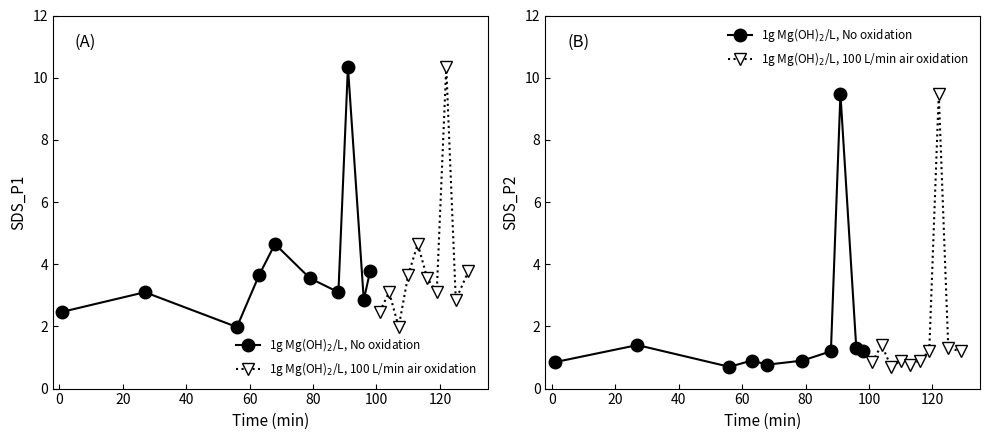

True or false: 1g Mg(OH)$_2$/L, 100 L/min air oxidation and 1g Mg(OH)$_2$/L, No oxidation cross at least once.

False